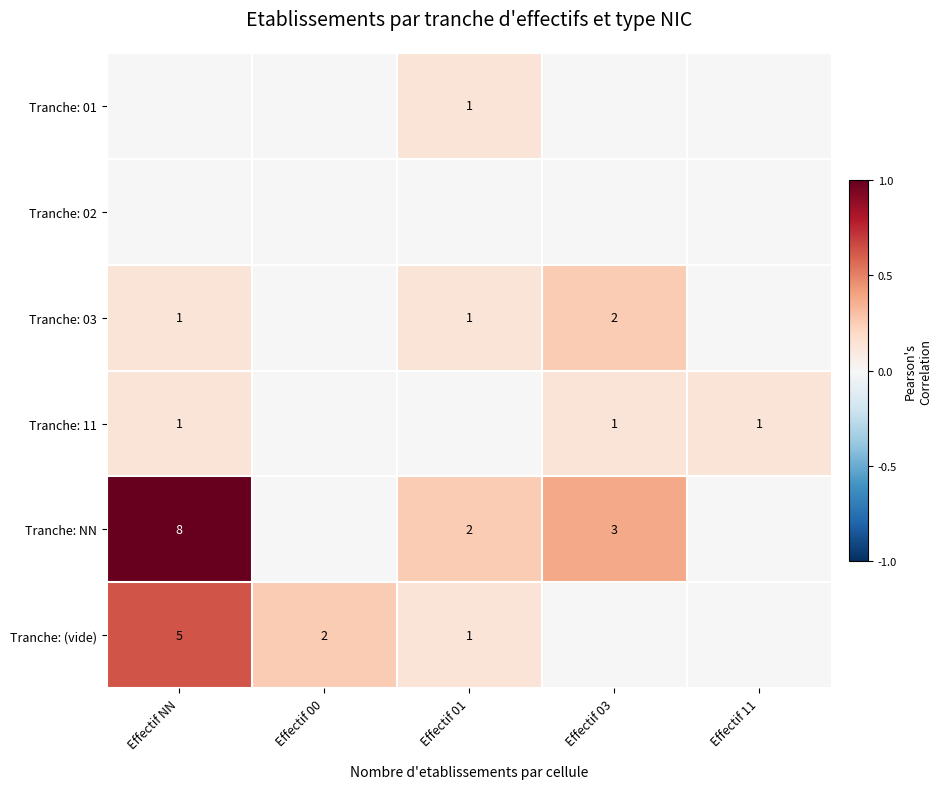

Is it true that Tranche: 11 equals 2 at Effectif 11?

False